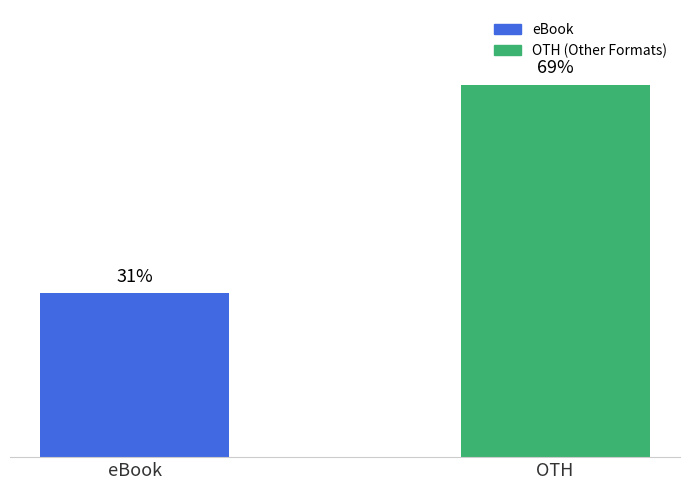

At which category does the chart reach its peak across all series?

OTH